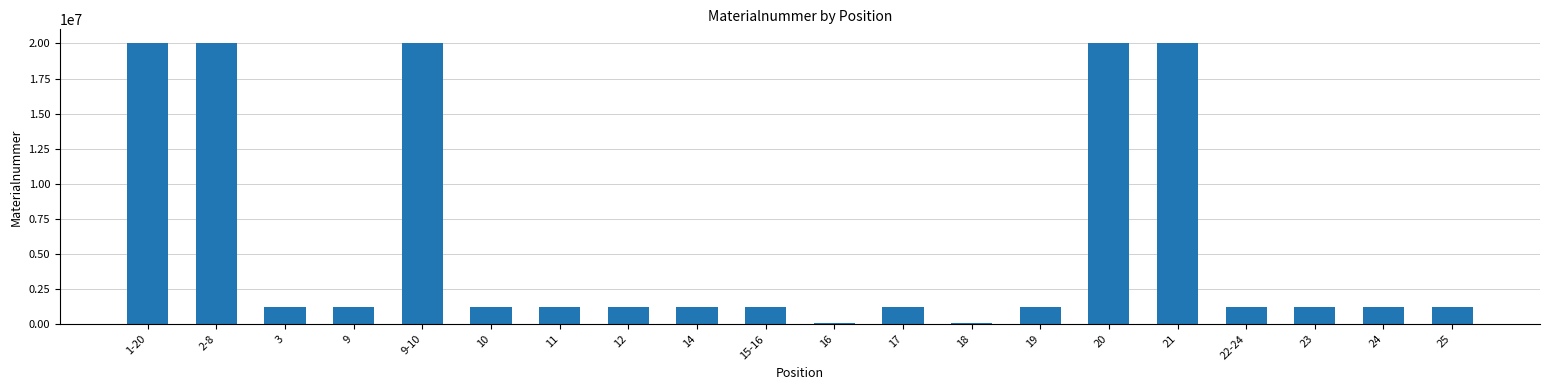

At which label does the data first exceed 1223905?

1-20